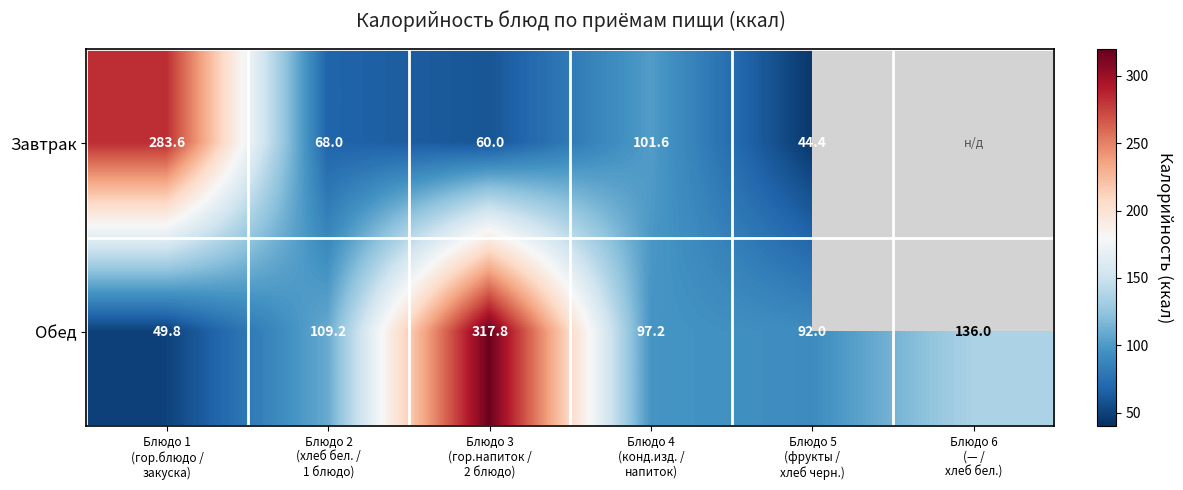

How many distinct data groups are displayed?

2